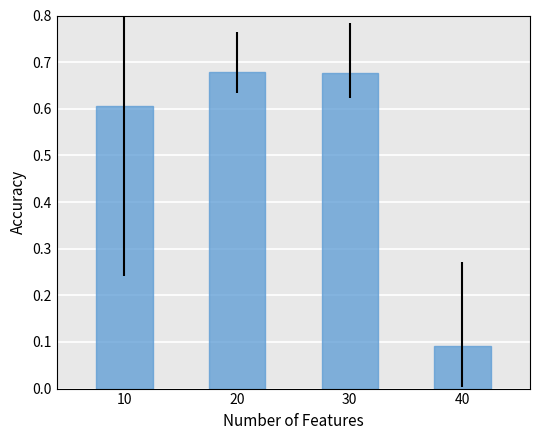

What is the difference between the maximum and minimum values?

0.6